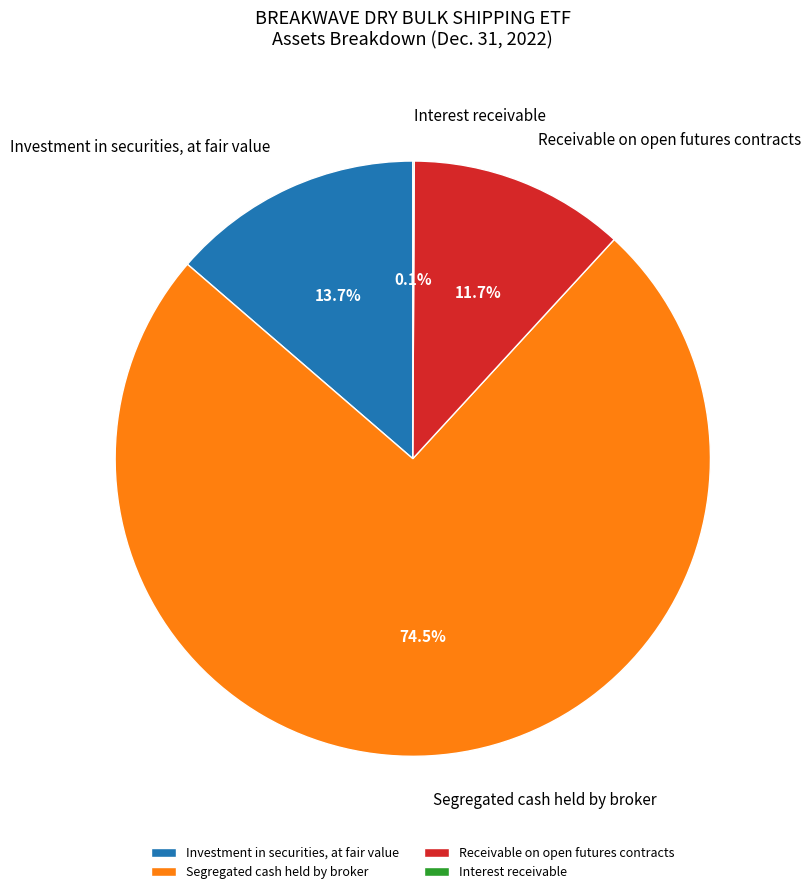

Which slice is the largest?

Segregated cash held by broker